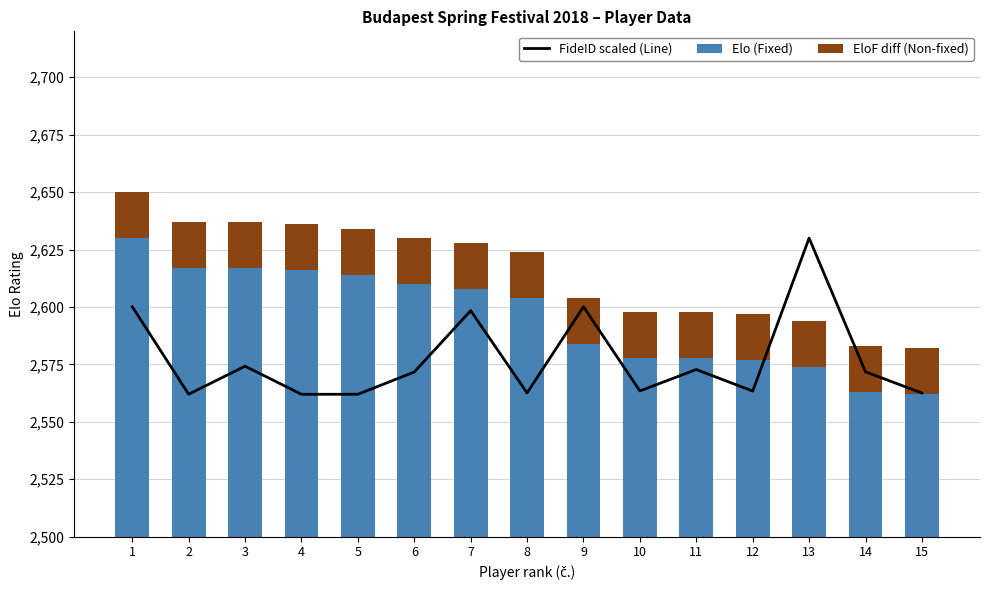

Rank the categories by EloF diff (Non-fixed) value from lowest to highest.

1, 2, 3, 4, 5, 6, 7, 8, 9, 10, 11, 12, 13, 14, 15